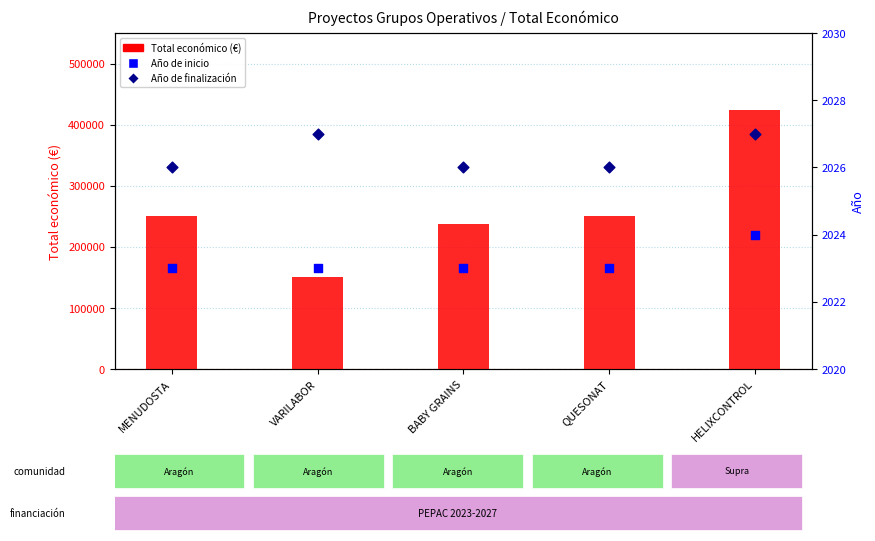

At how many categories does at least one series exceed 180772?

4